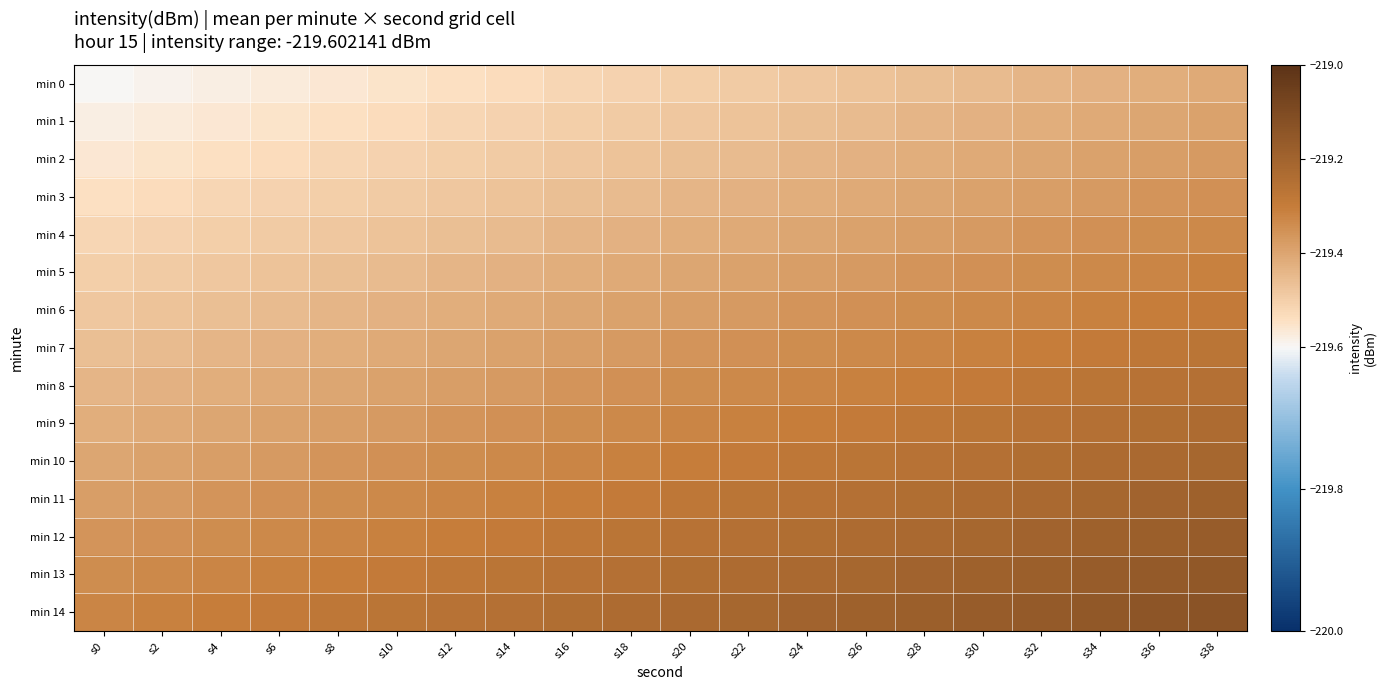

Which series has the largest total across all categories?

min 14